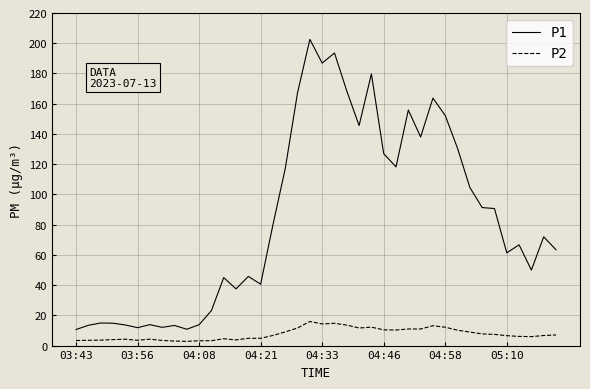

Which series has the largest range (max minus min)?

P1